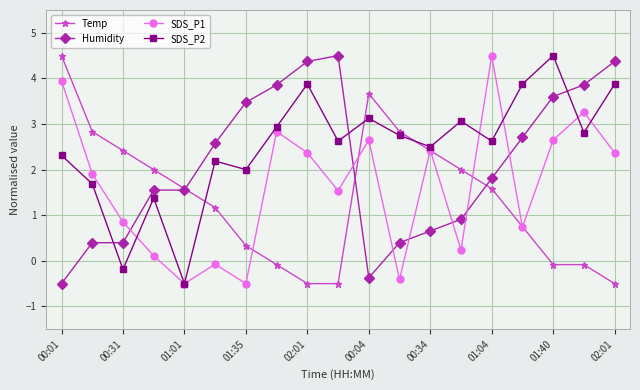

List the series in order of their overall mean, highest first.

SDS_P2, Humidity, SDS_P1, Temp